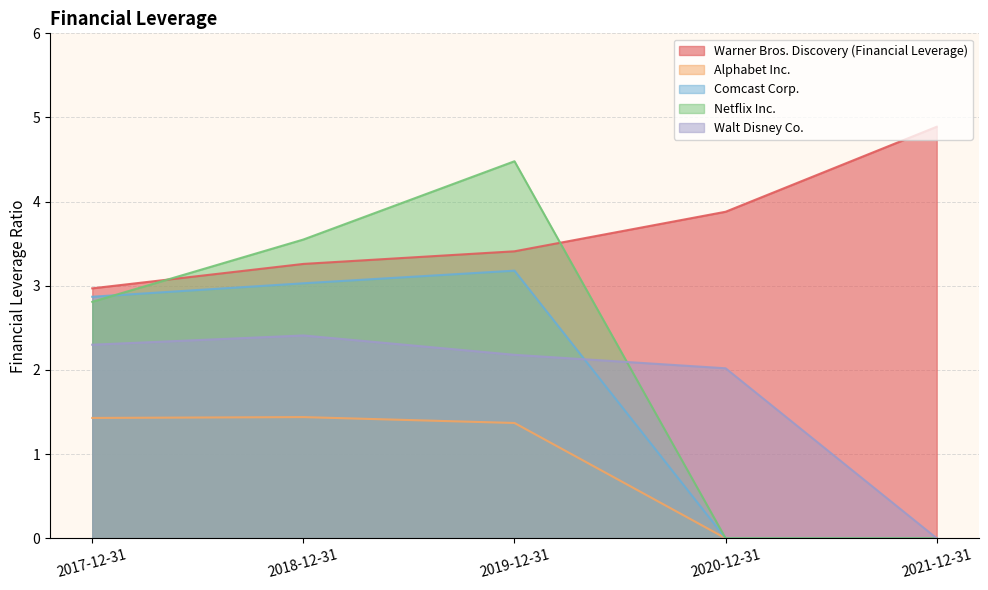

Is the value of Warner Bros. Discovery (Financial Leverage) at 2017-12-31 greater than the value of Alphabet Inc. at 2020-12-31?

Yes